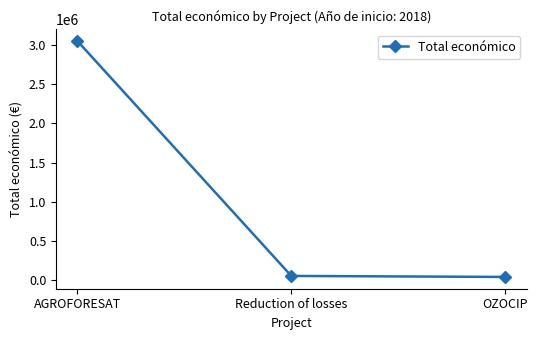

The value at AGROFORESAT is 3051573. True or false?

True